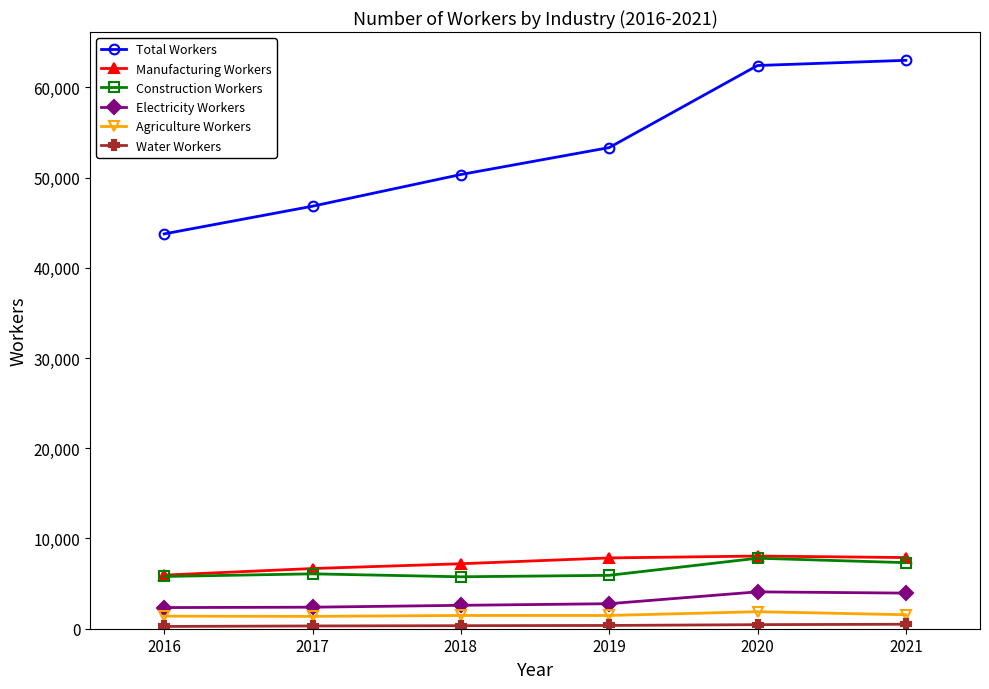

Which series has the largest total across all categories?

Total Workers